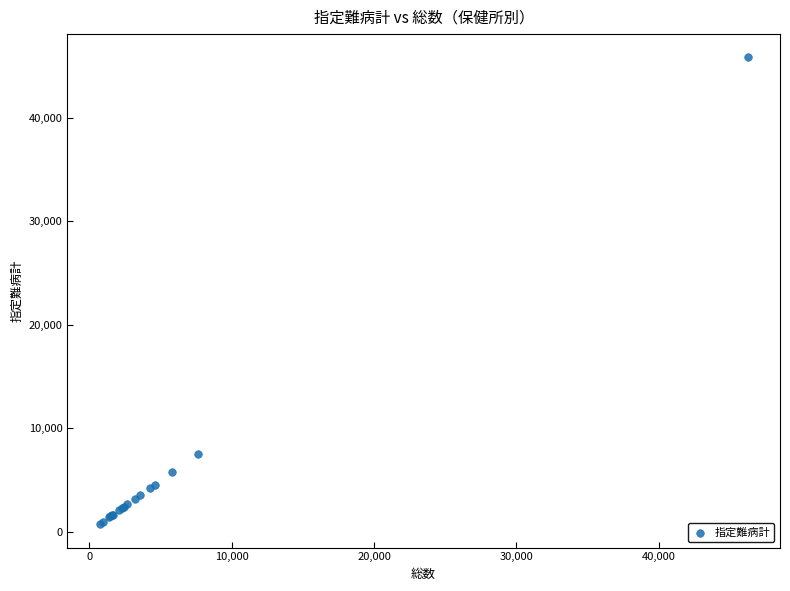

What Y value in the scatter plot is closest to 23280?

7547